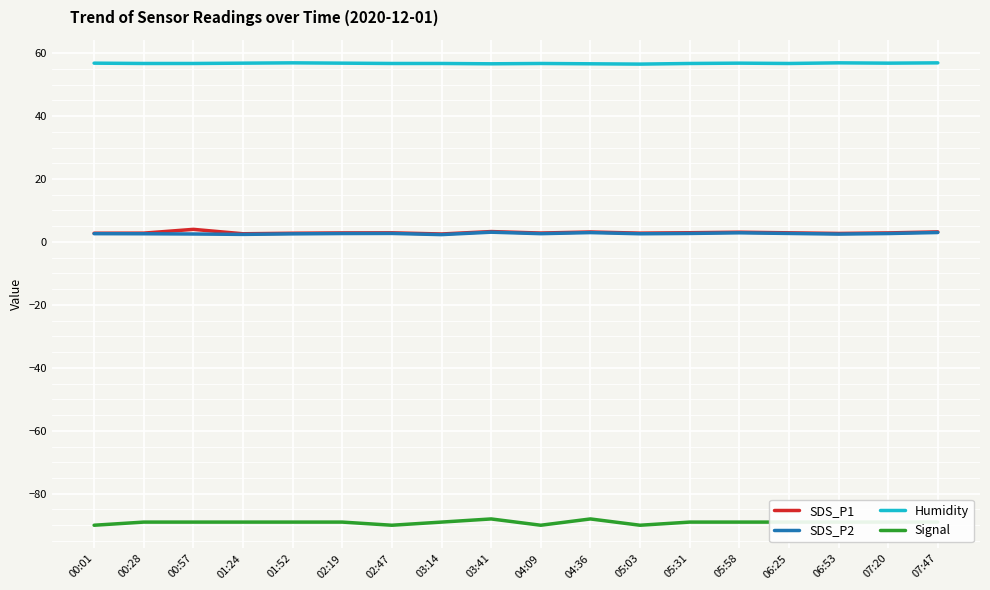

Which series has the largest total across all categories?

Humidity